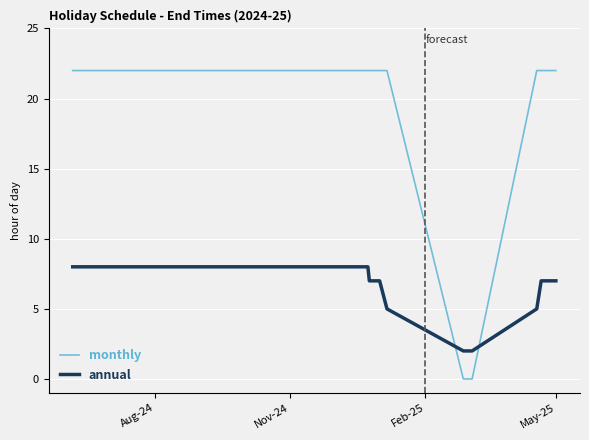

Reading right to left, what are all the values shown in this chart?

monthly: 22	22	22	0	0	22	22	22	22	22	22
annual: 7	7	5	2	2	5	7	7	7	8	8